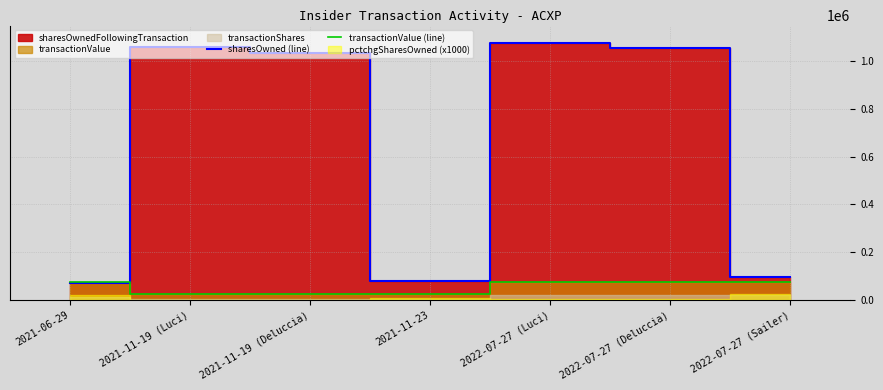

What position from the left is 2021-11-19 (Deluccia)?

3